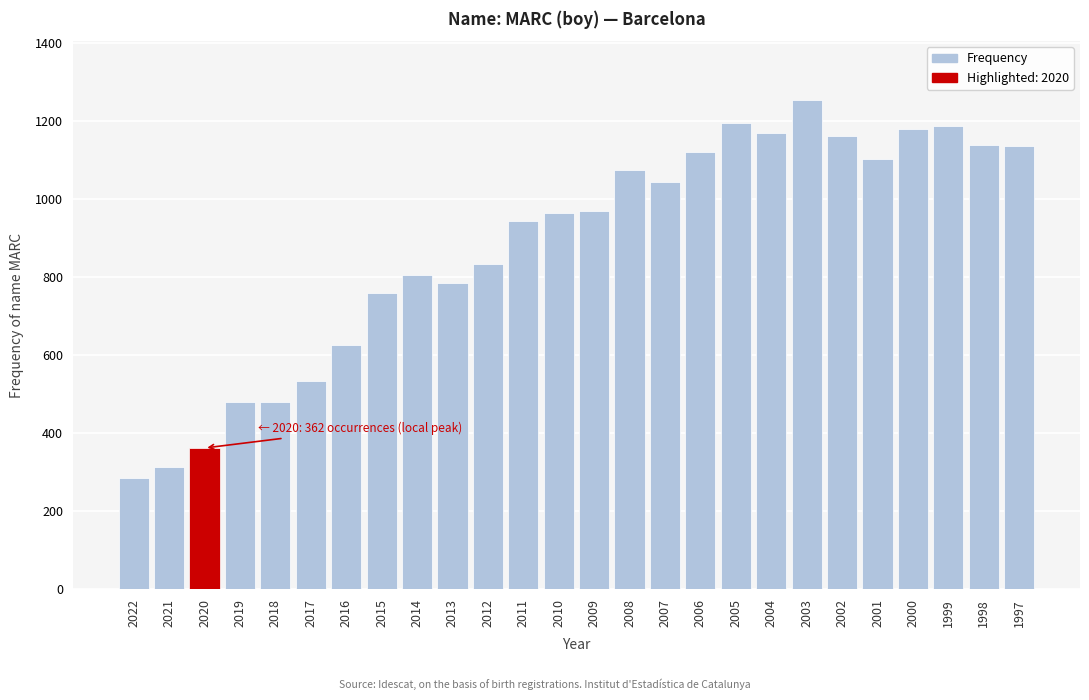

Is it true that the value at 2001 is 1104?

True